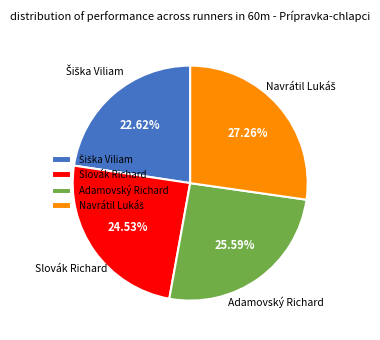

Is the sum of Slovák Richard and Adamovský Richard greater than half?

Yes